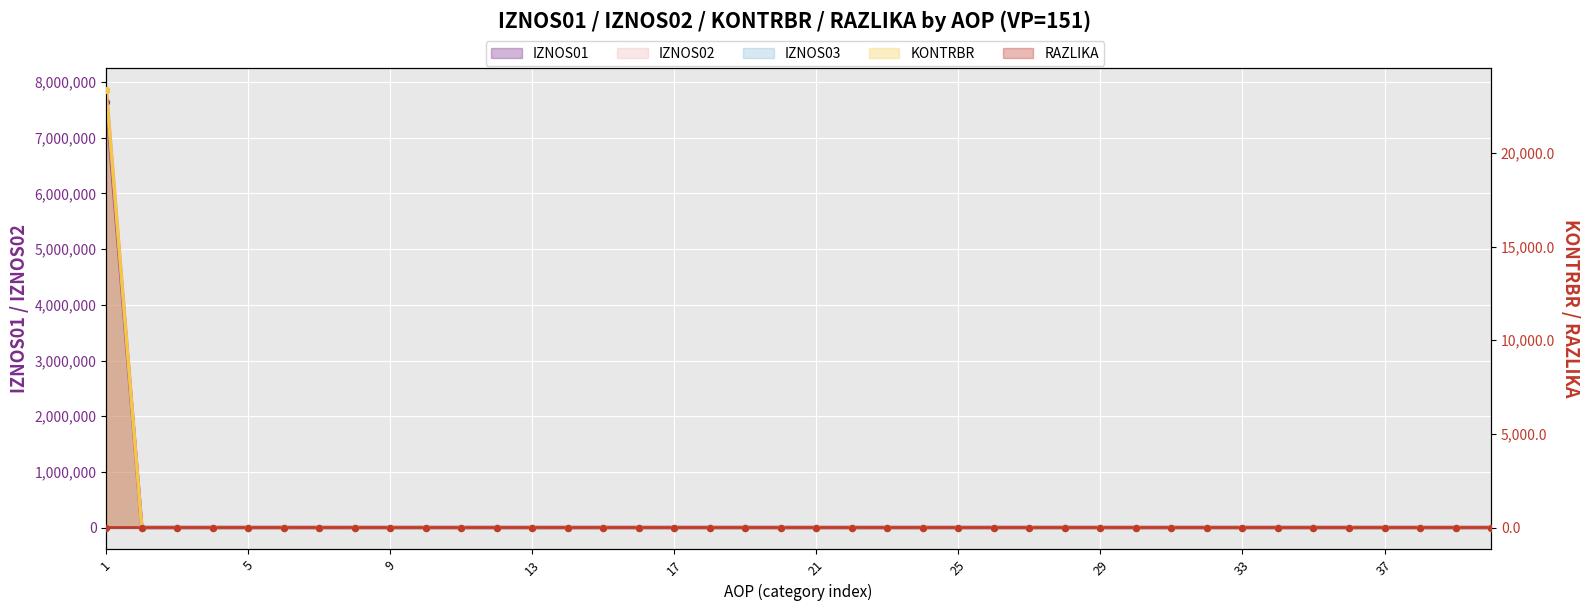

At how many categories does at least one series exceed 2198005?

1